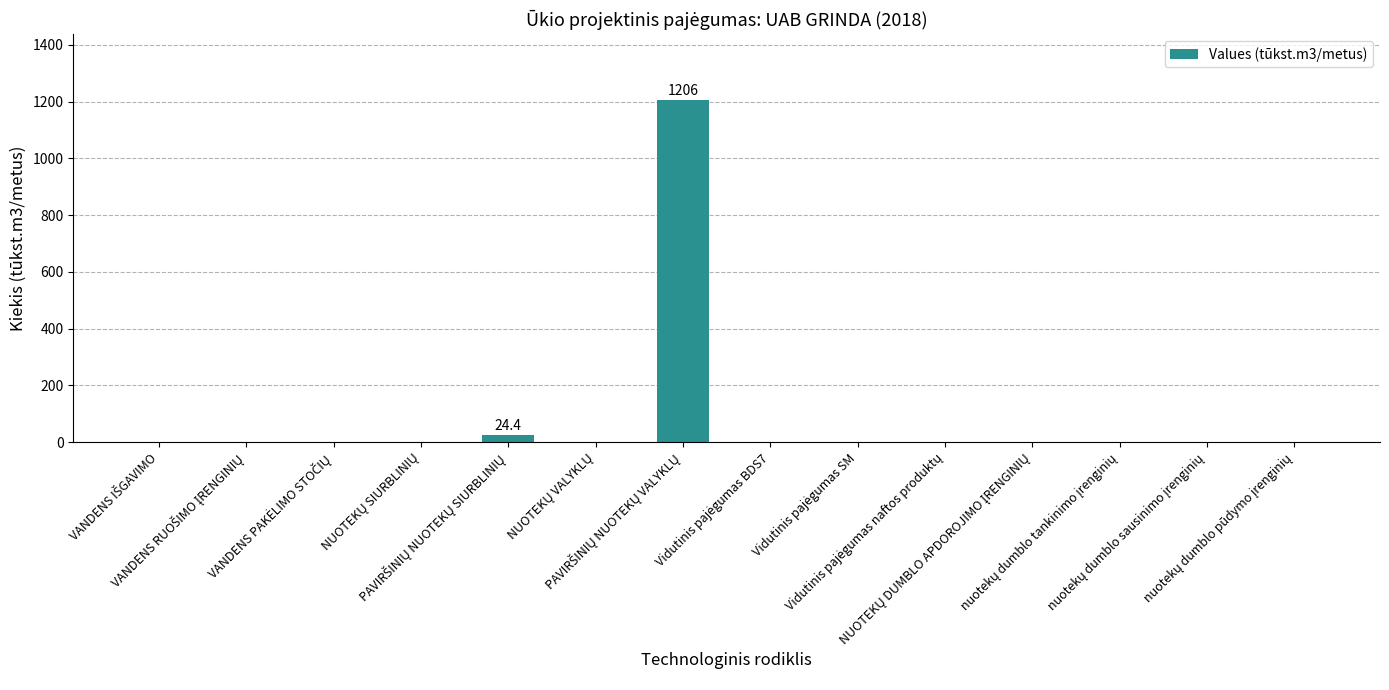

Are the bars horizontal?

No